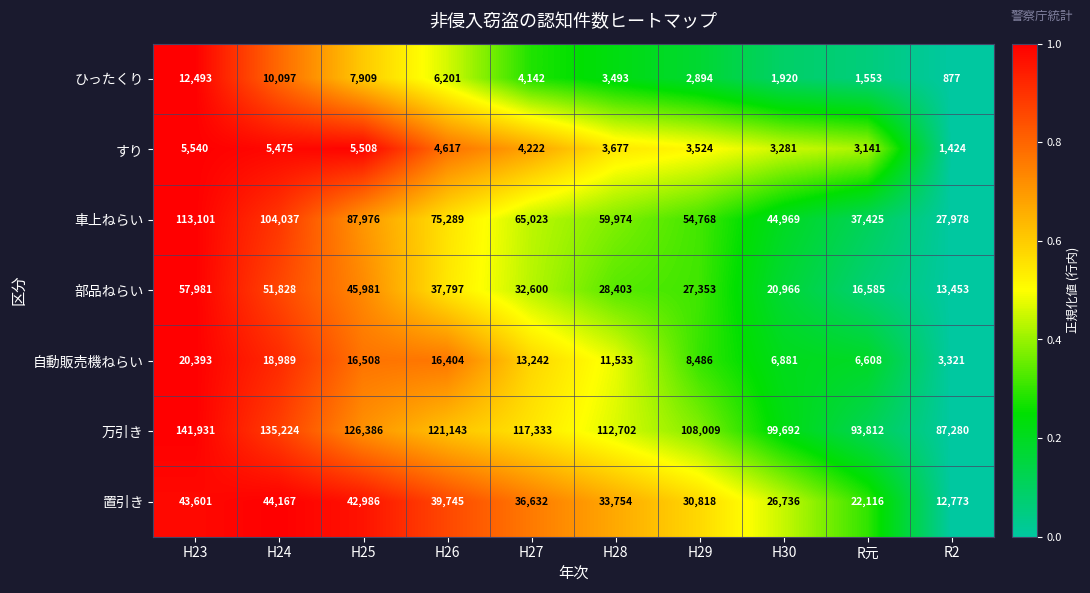

At which category is the sum across all series the highest?

H23